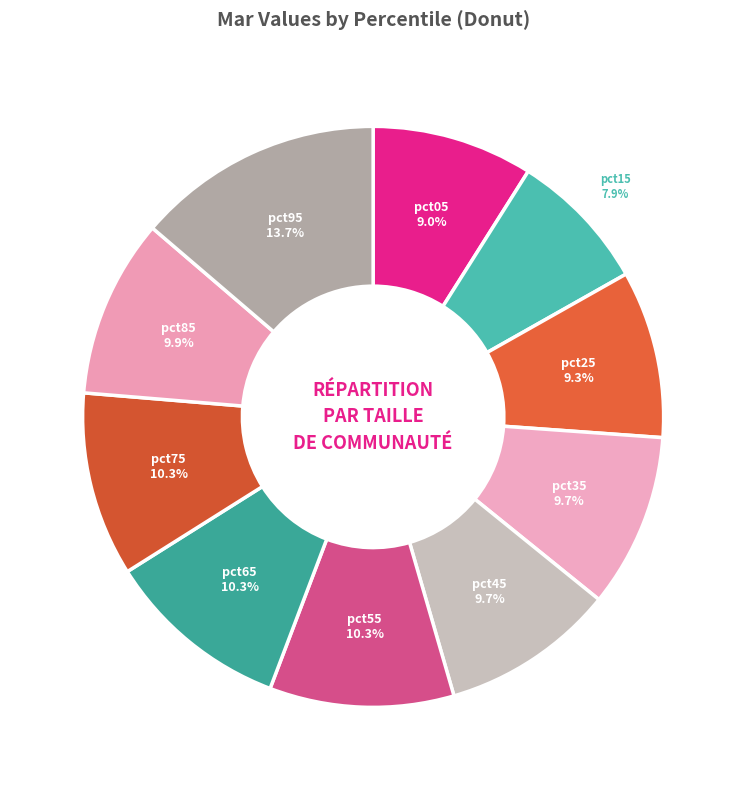

Does pct15 account for over 50% of the chart?

No